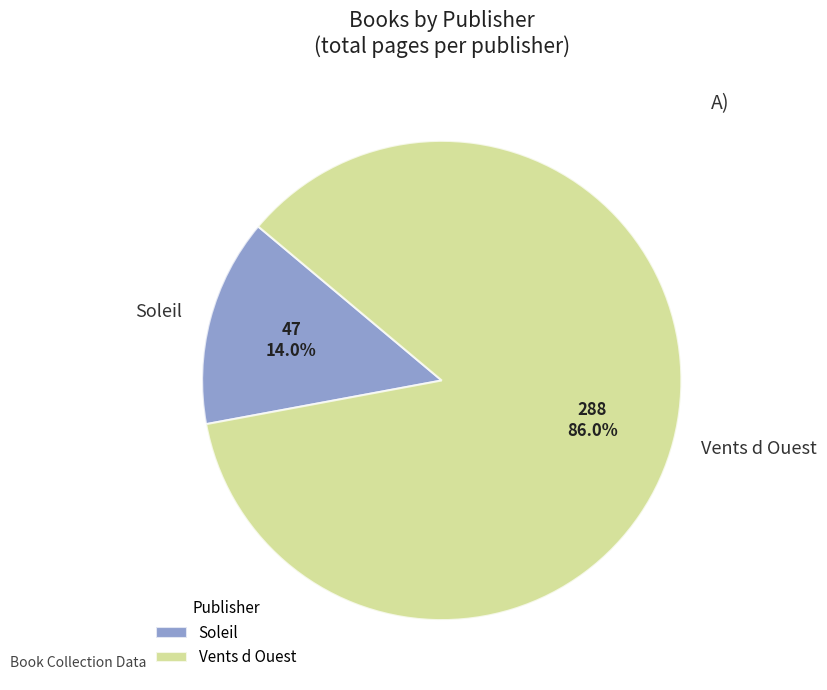

Is the sum of Vents d Ouest and Soleil greater than half?

Yes